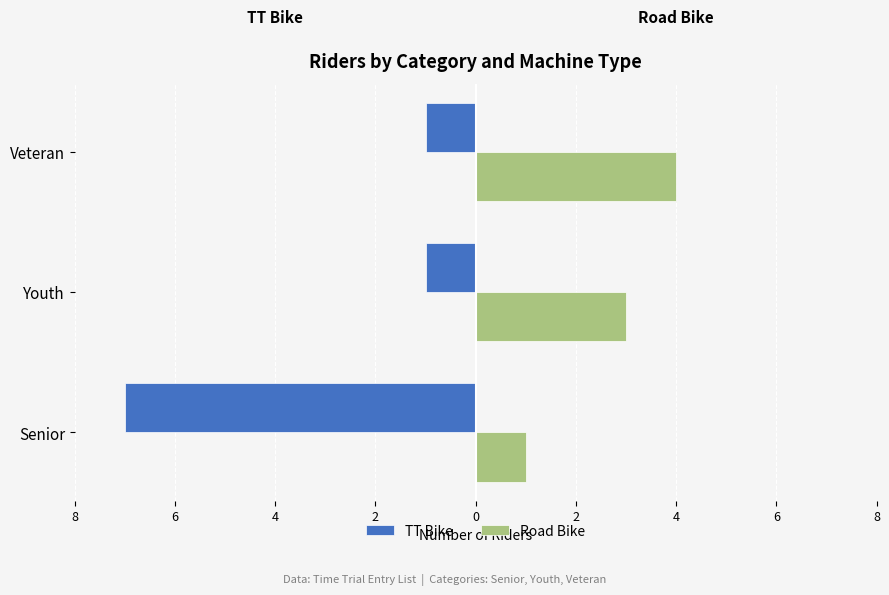

What are all the series names shown in the legend?

TT Bike, Road Bike